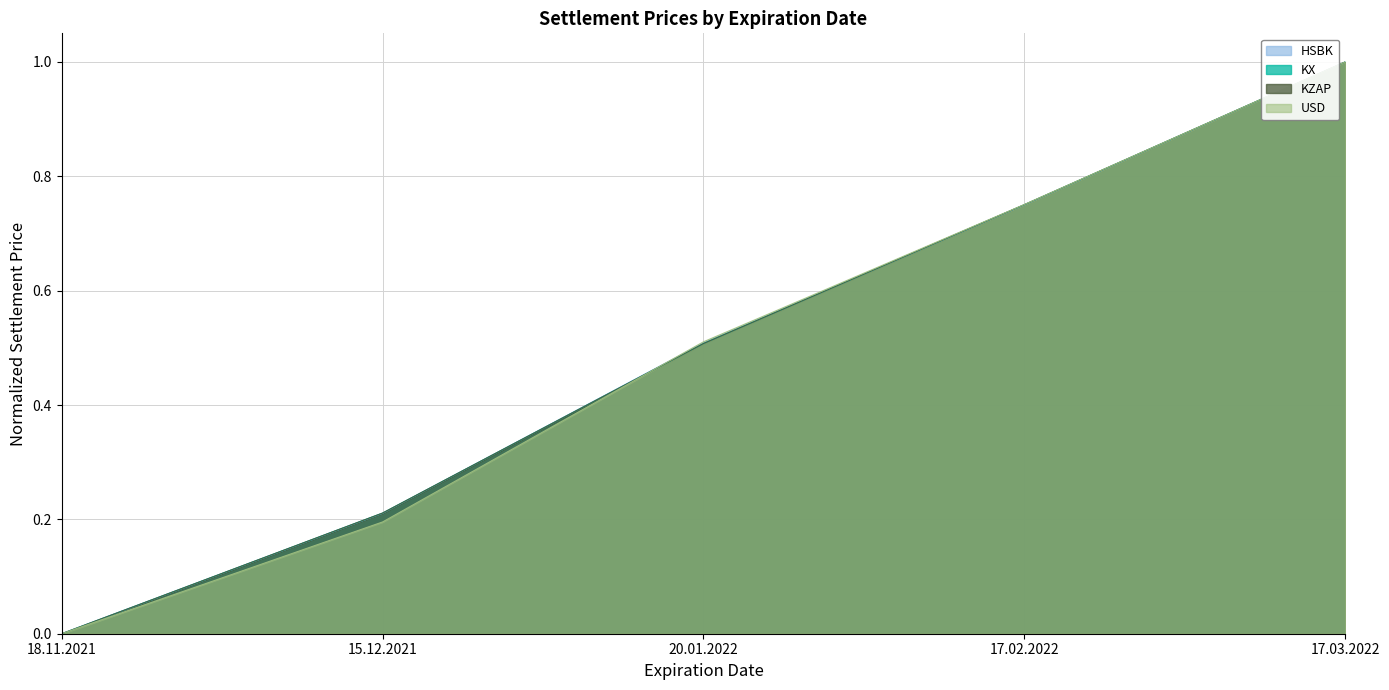

After their last crossing, which series has the higher values: USD or KZAP?

USD